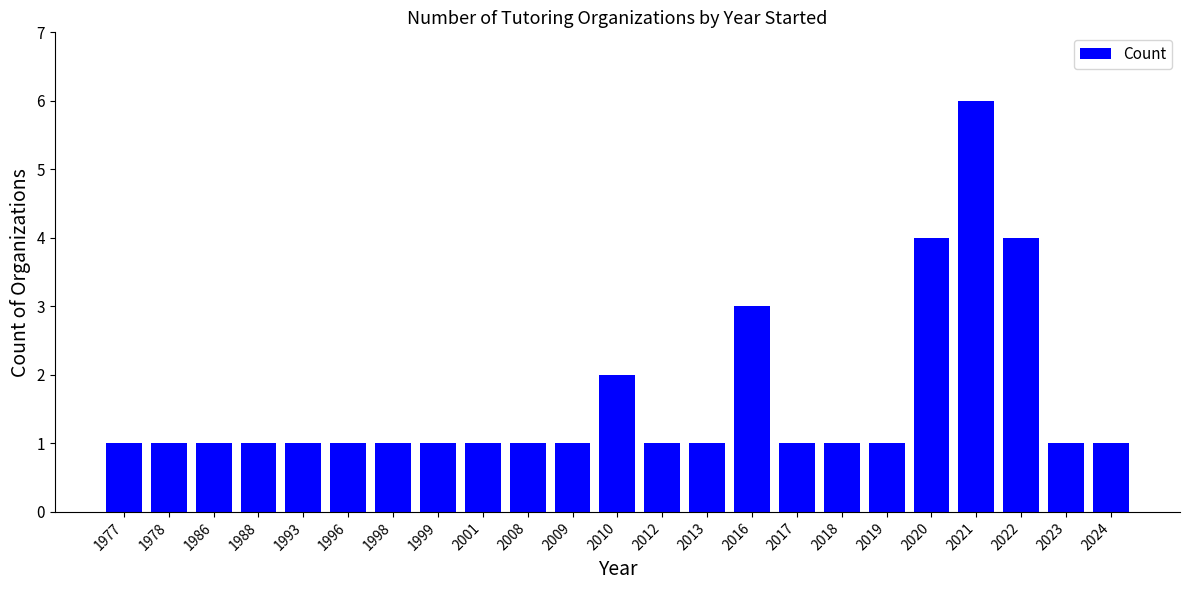

Which label corresponds to the largest value in the chart?

2021